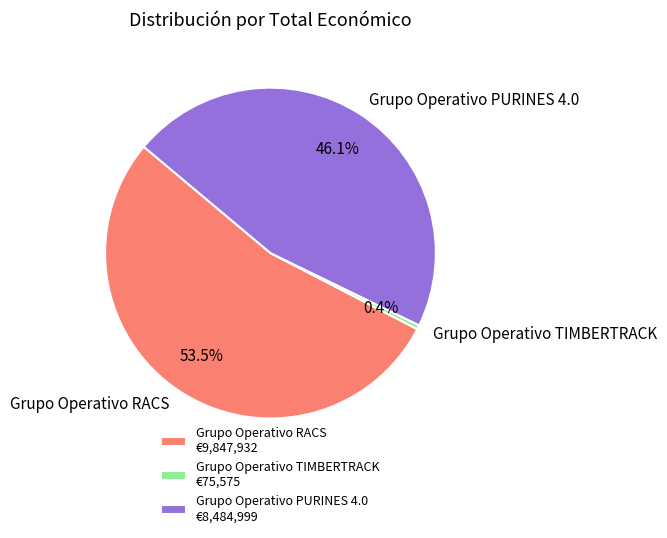

Which has a higher value, Grupo Operativo PURINES 4.0 or Grupo Operativo TIMBERTRACK?

Grupo Operativo PURINES 4.0